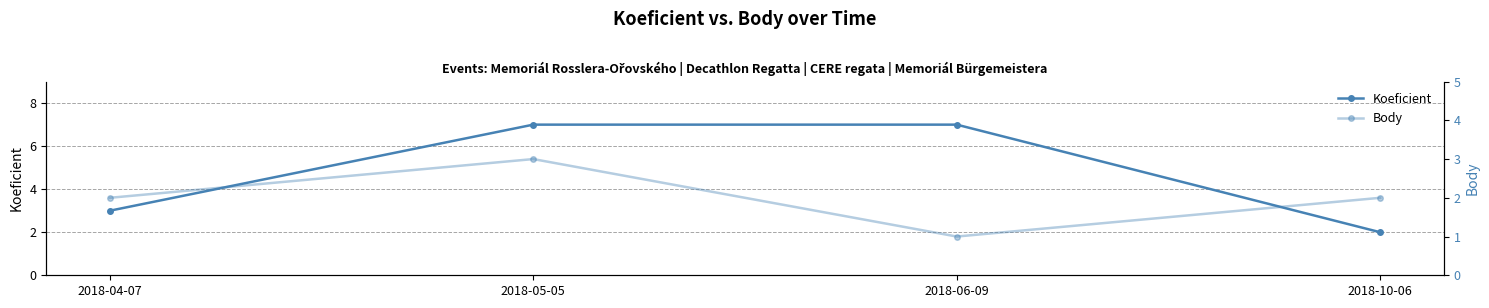

Which series changed the most between 2018-05-05 and 2018-10-06?

Koeficient